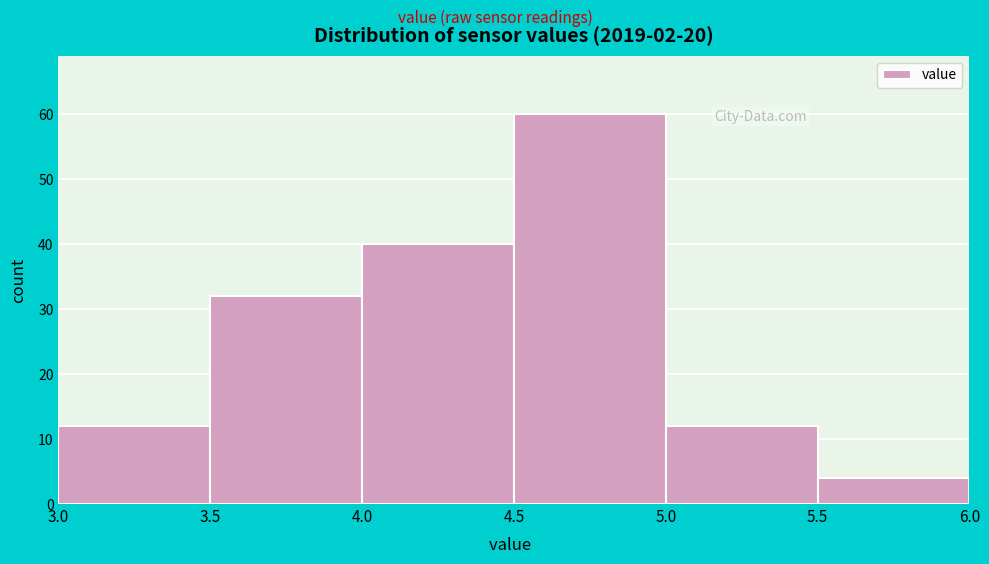

Reading left to right, transcribe this chart: for each bar, give the range it covers on the x-axis and its height. The values are not printed on the chart, so give them approximately, as read against the axis.

3.0 to 3.5: 12
3.5 to 4.0: 32
4.0 to 4.5: 40
4.5 to 5.0: 60
5.0 to 5.5: 12
5.5 to 6.0: 4